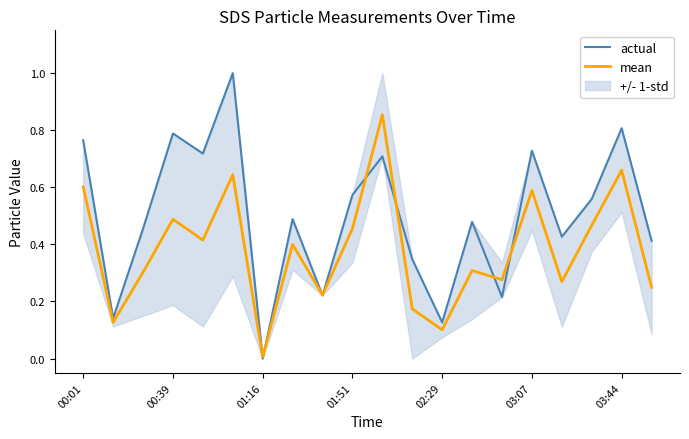

Count the number of categories in the chart.

20